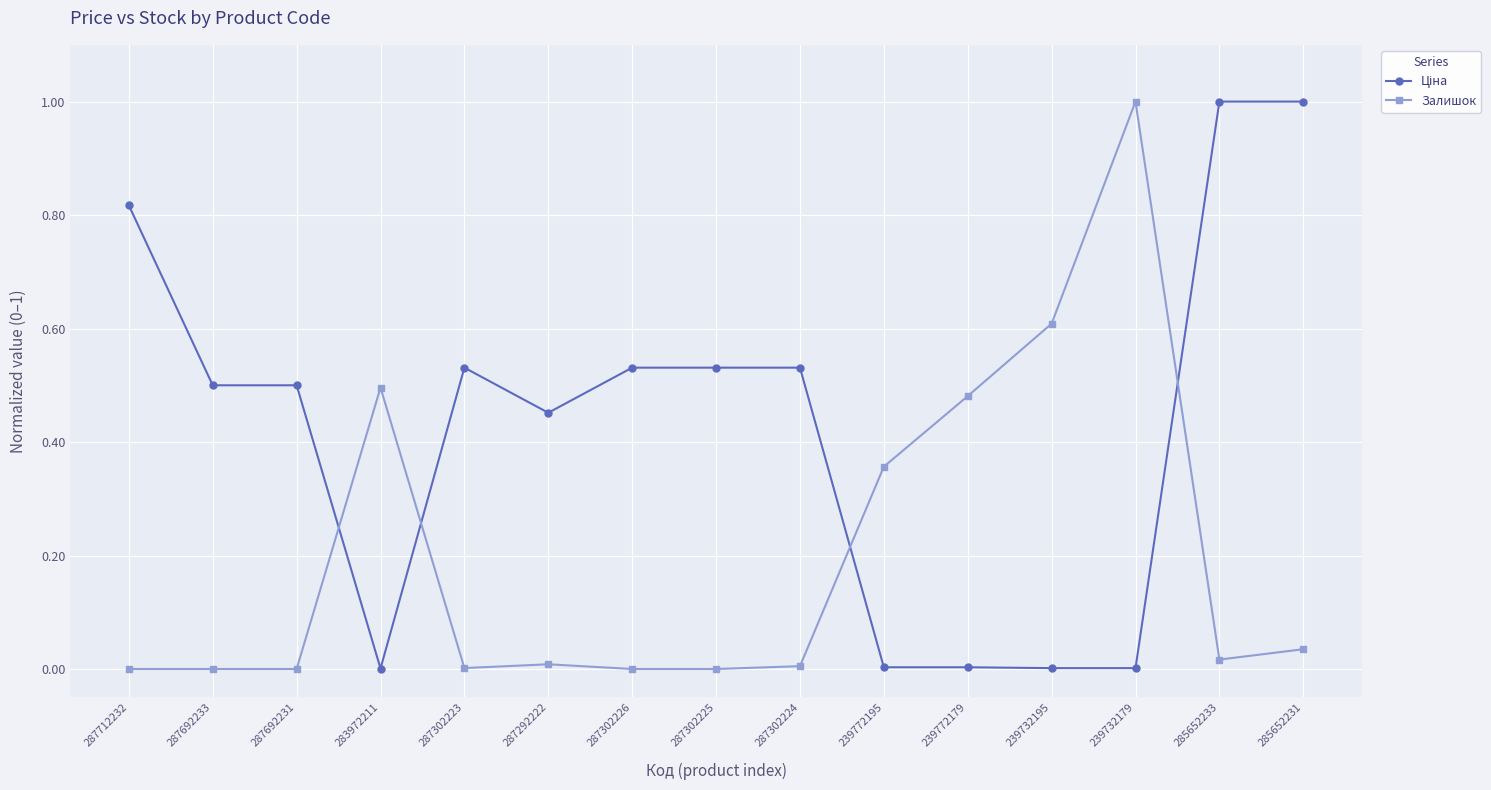

What is the label of the 8th point from the right?

287302225